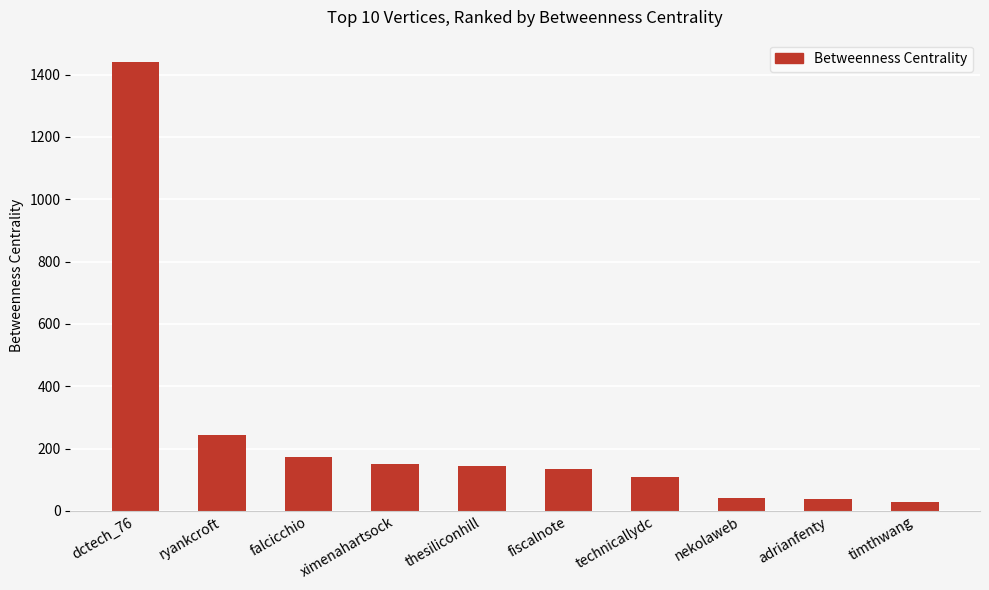

What is the sum of the values at ximenahartsock and fiscalnote?

284.0